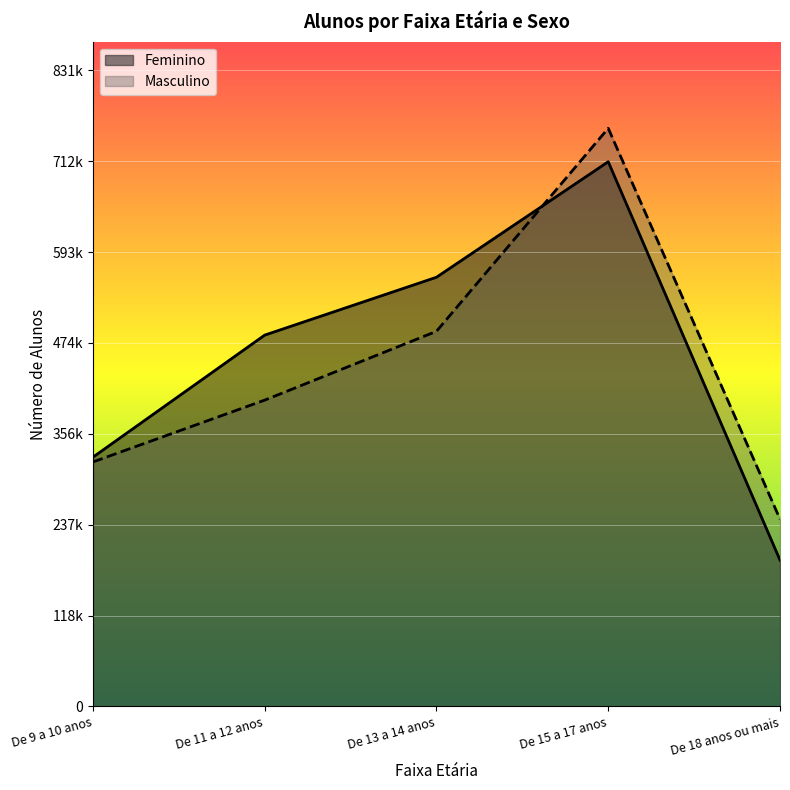

Which series has the largest range (max minus min)?

Feminino